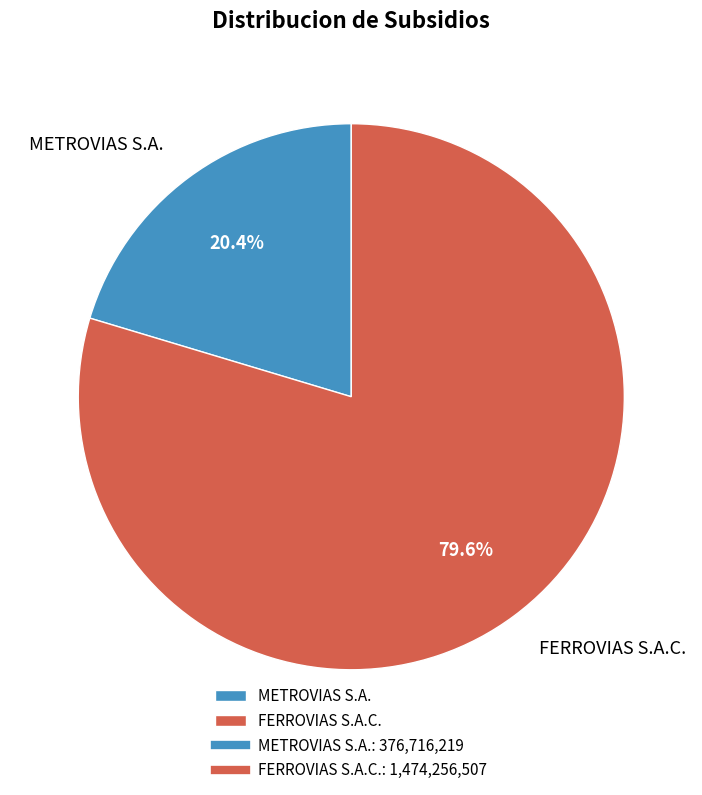

How much of the chart is everything except METROVIAS S.A.?

79.6%